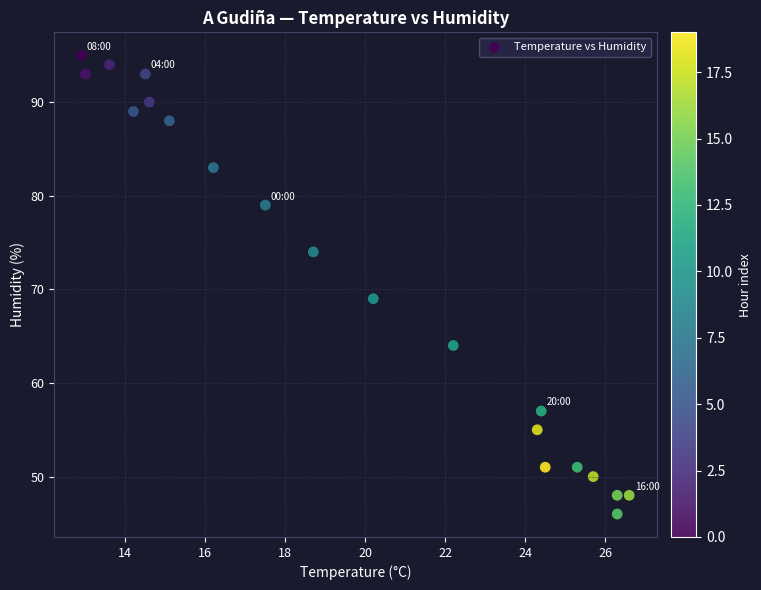

What Y value in the scatter plot is closest to 70?

69